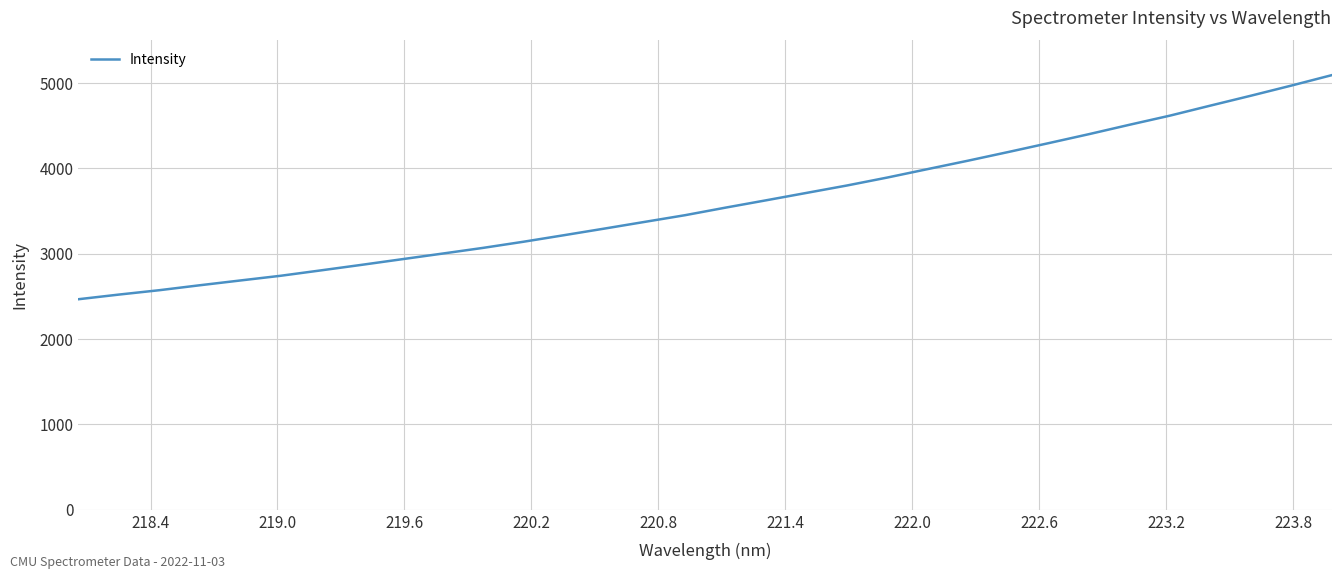

What is the smallest value displayed?

2466.4